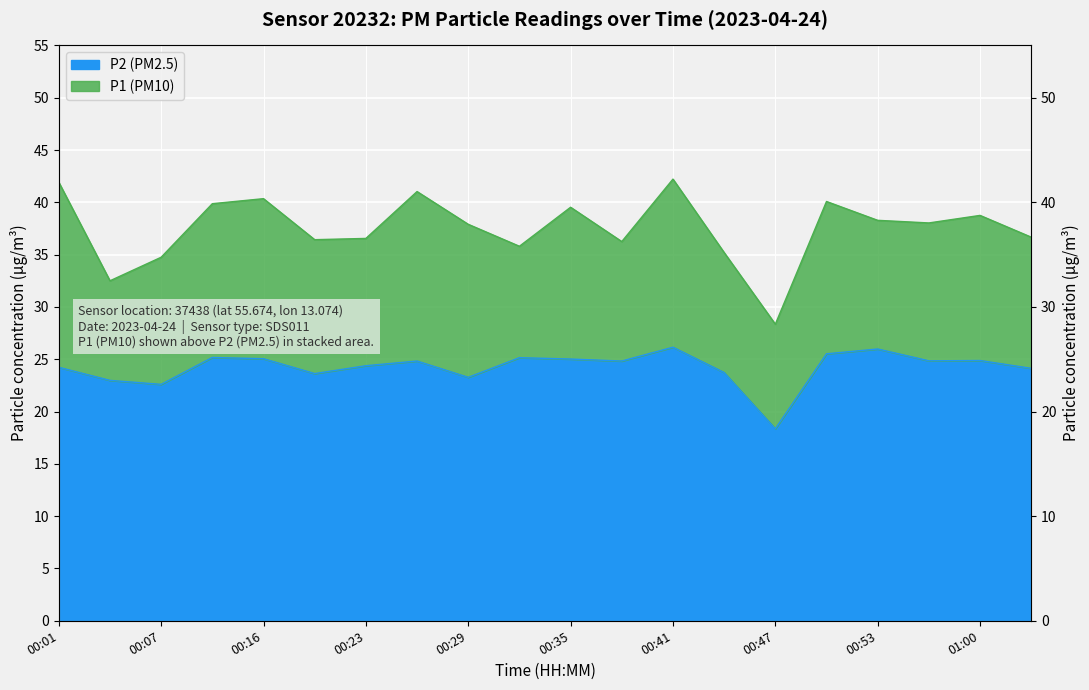

Reading left to right, extract all data points from this chart.

P1: 00:01=41.9	00:04=32.5	00:07=34.8	00:10=39.9	00:16=40.4	00:19=36.4	00:23=36.5	00:26=41.0	00:29=37.9	00:32=35.8	00:35=39.5	00:38=36.2	00:41=42.2	00:44=35.2	00:47=28.4	00:50=40.1	00:53=38.3	00:56=38.0	01:00=38.8	01:03=36.7
P2: 00:01=24.2	00:04=23.0	00:07=22.6	00:10=25.2	00:16=25.1	00:19=23.6	00:23=24.4	00:26=24.8	00:29=23.3	00:32=25.1	00:35=25.0	00:38=24.8	00:41=26.1	00:44=23.7	00:47=18.4	00:50=25.5	00:53=26.0	00:56=24.9	01:00=24.9	01:03=24.1